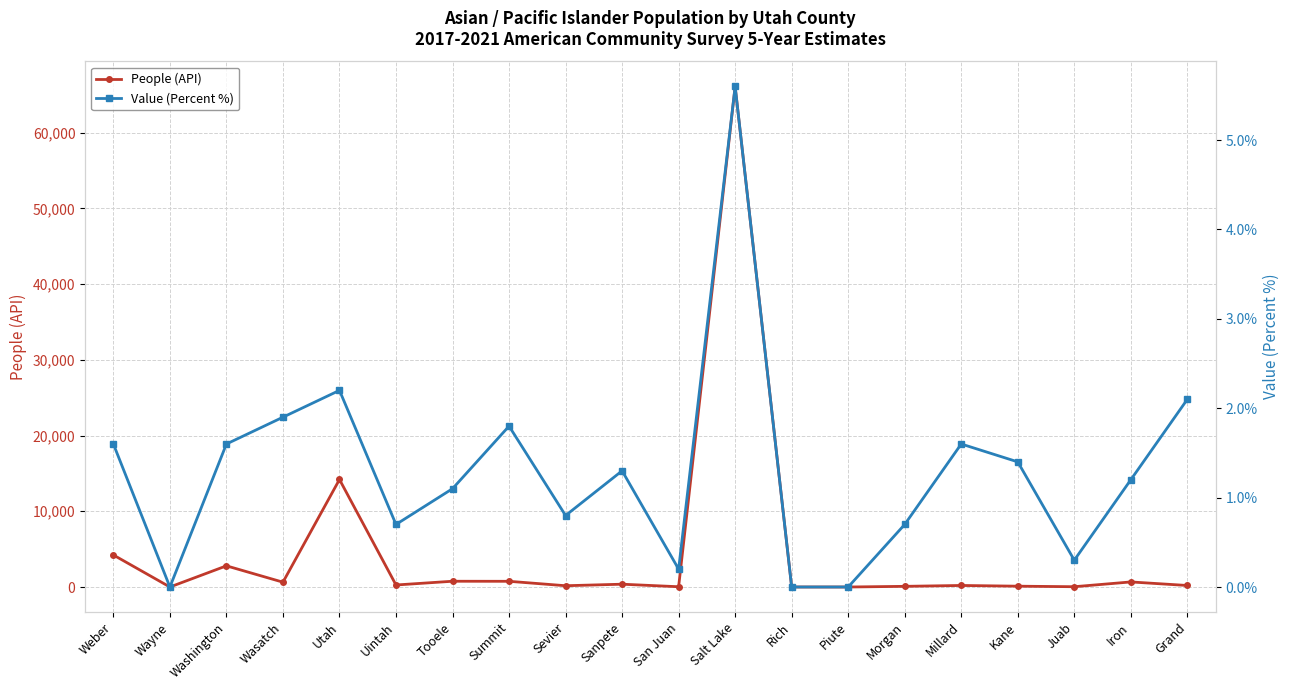

The value of Value (Percent %) at Sevier is 1.1. True or false?

False